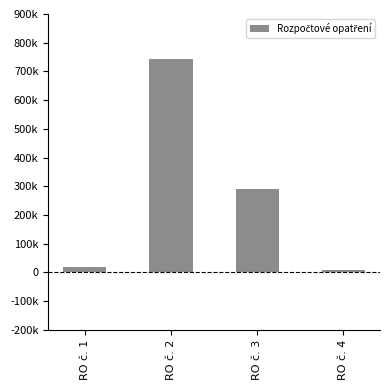

What is the change in value from RO č. 1 to RO č. 2?

+724738